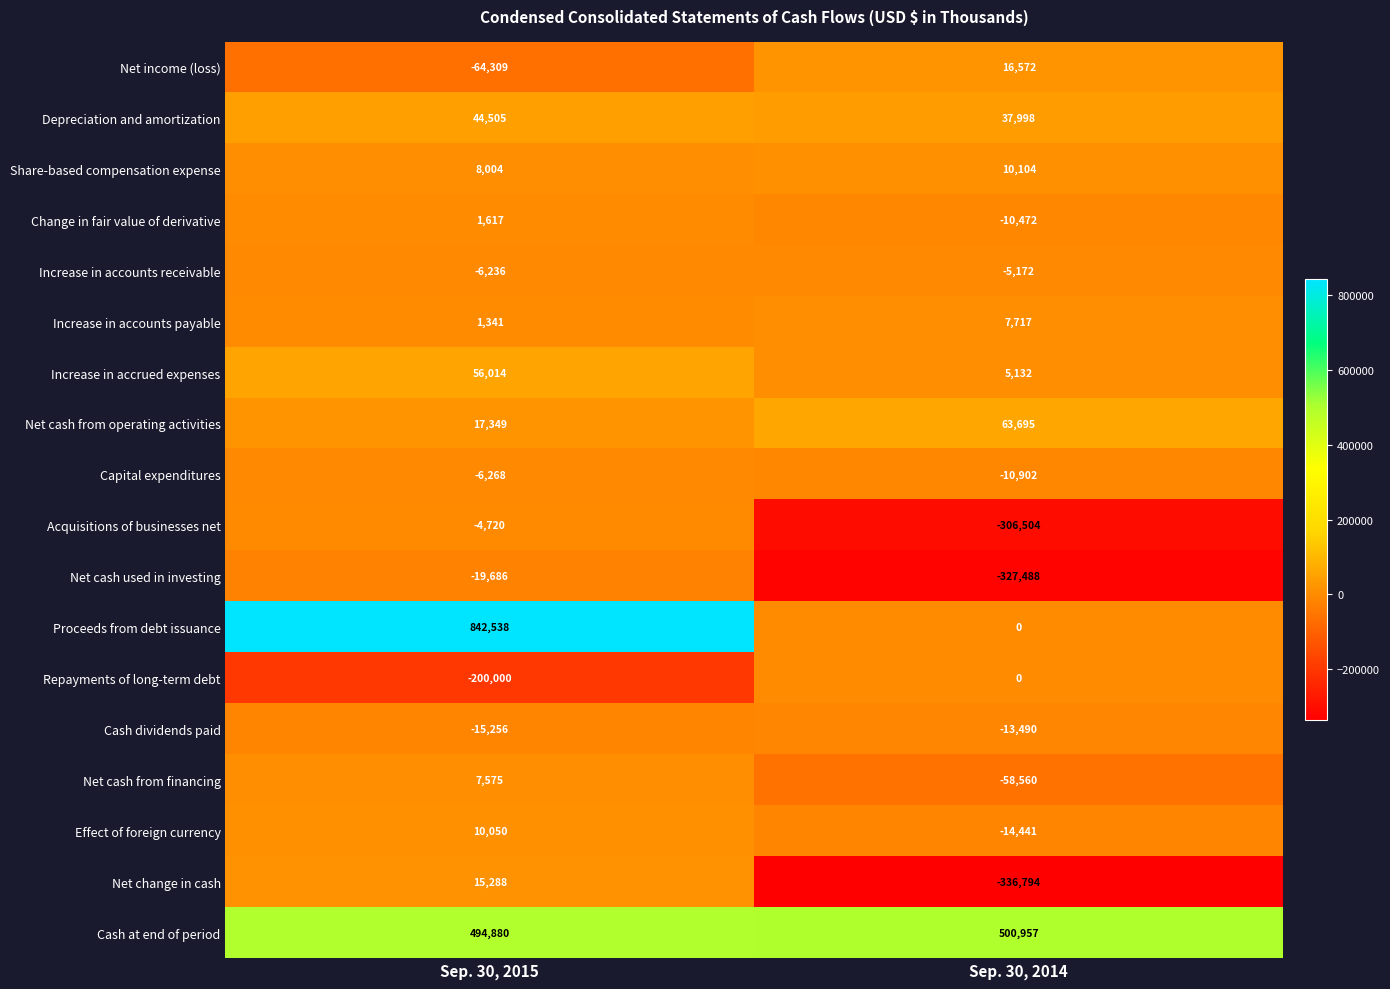

What is the minimum value shown in the chart?

-336794